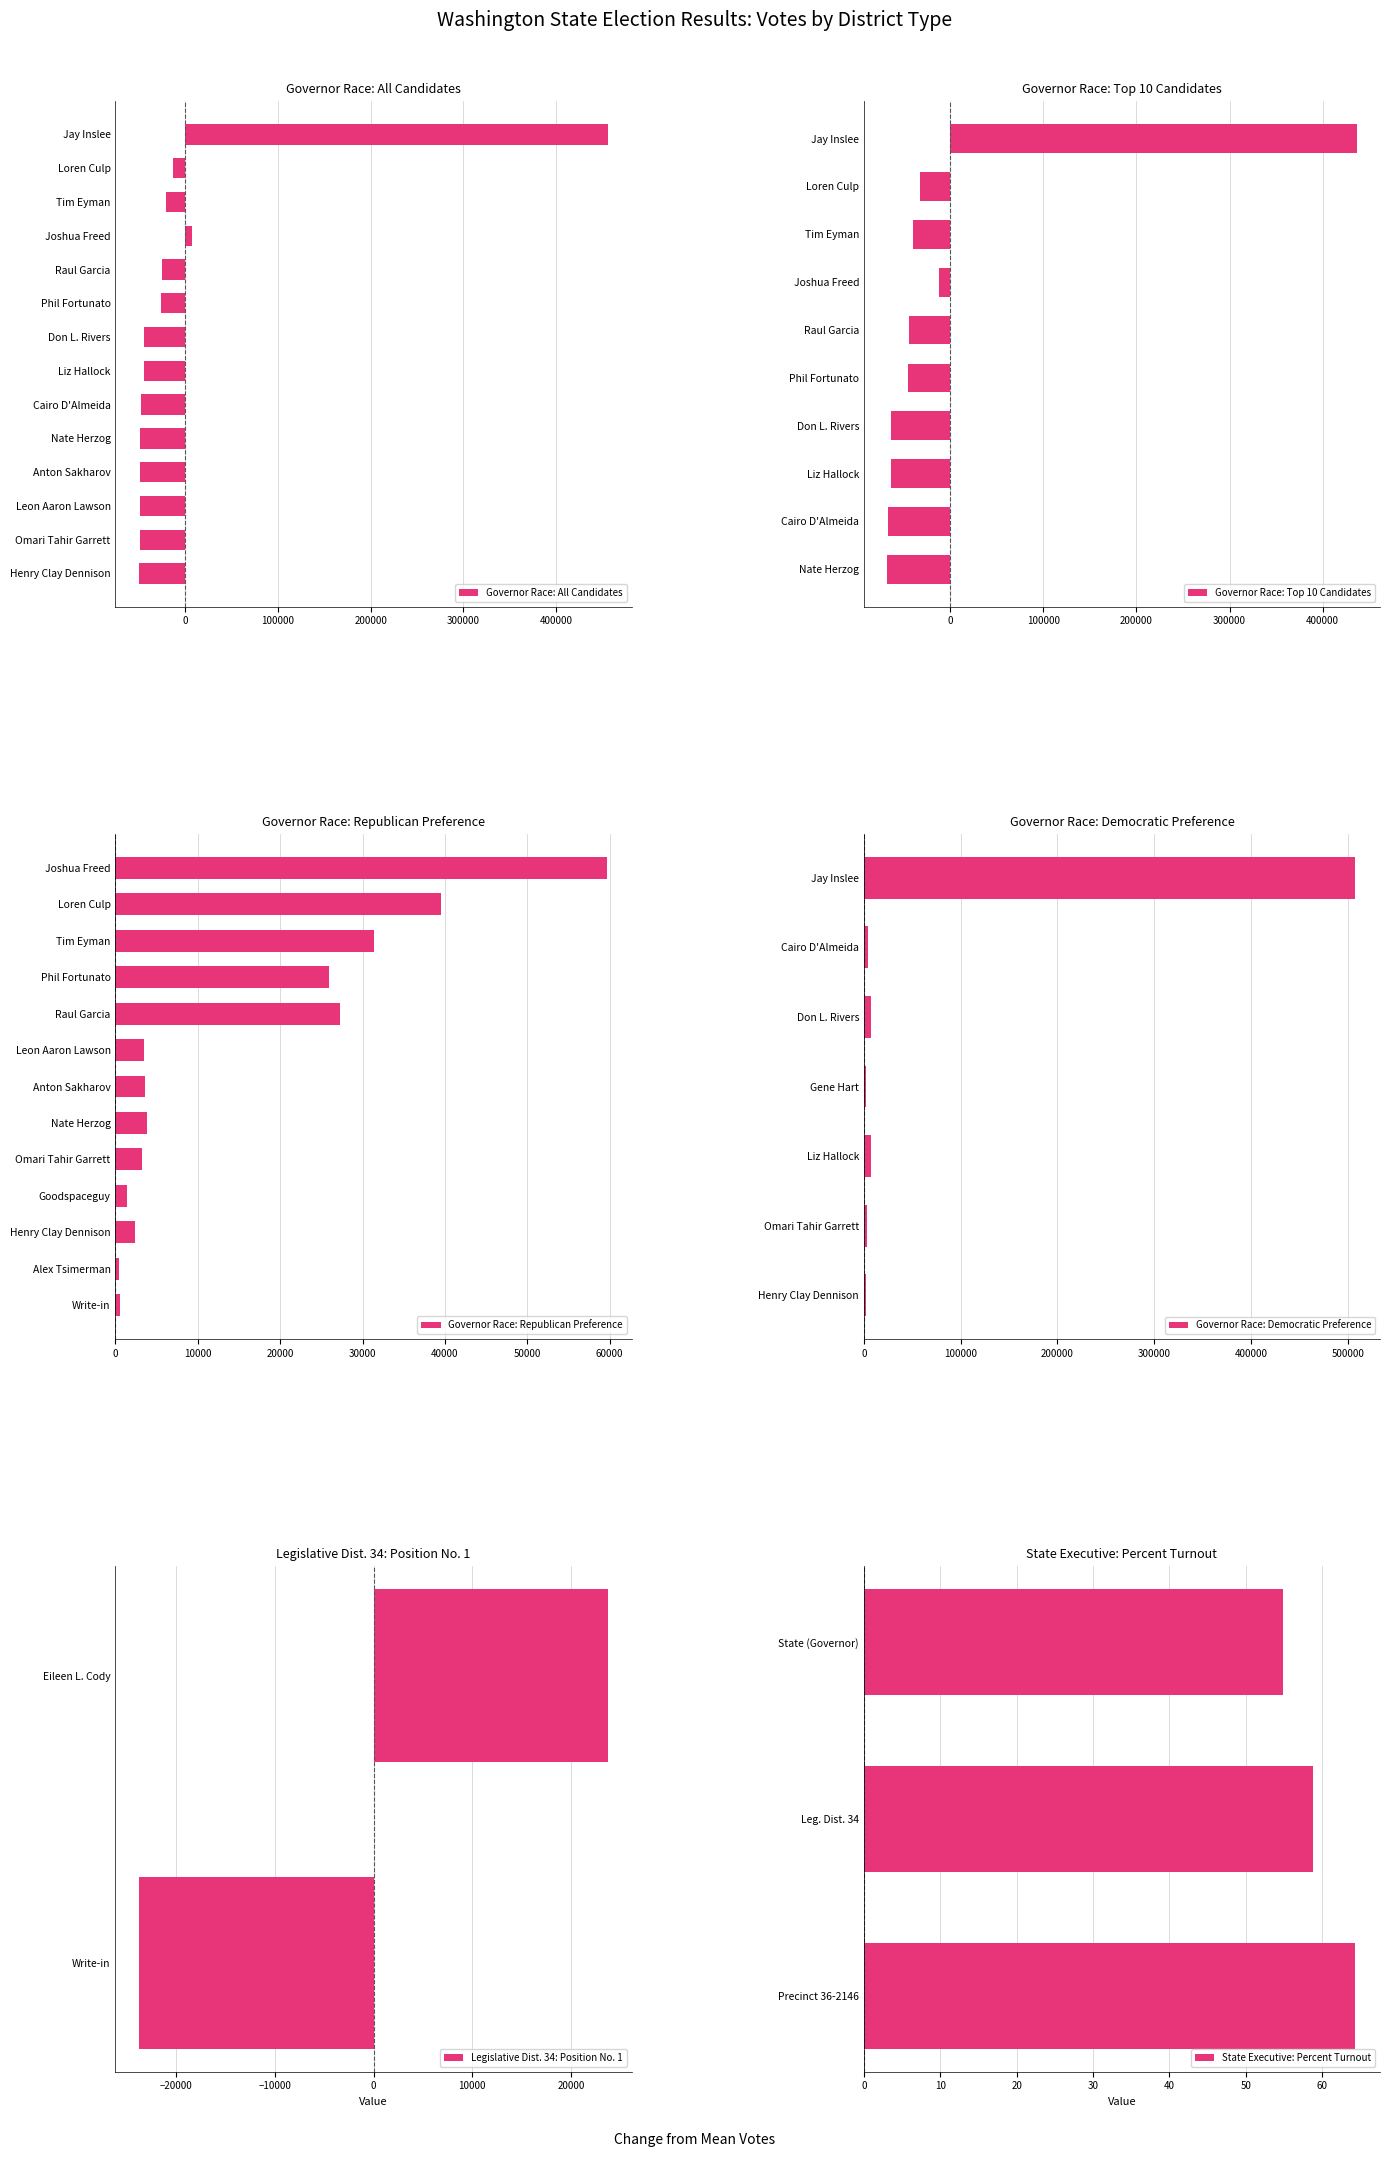

Where is Governor Race: All Candidates nearest to the value 203117?

Joshua Freed